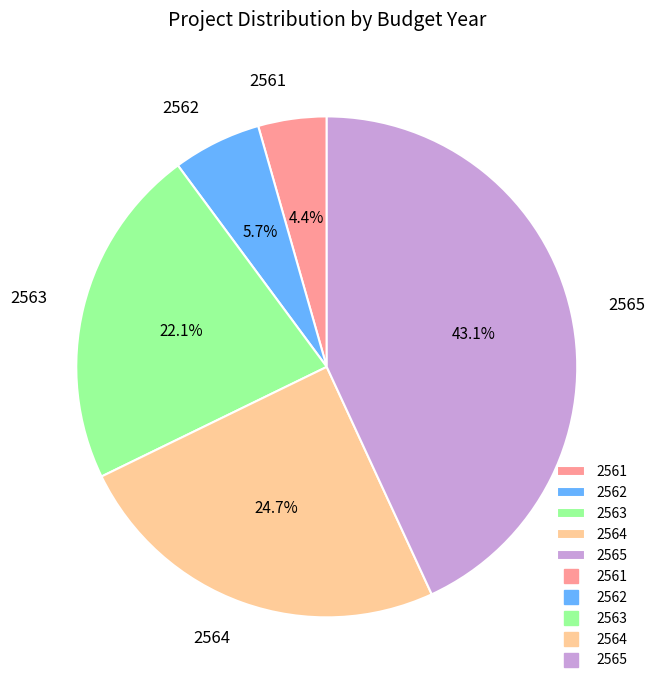

Does 2562 account for over 50% of the chart?

No